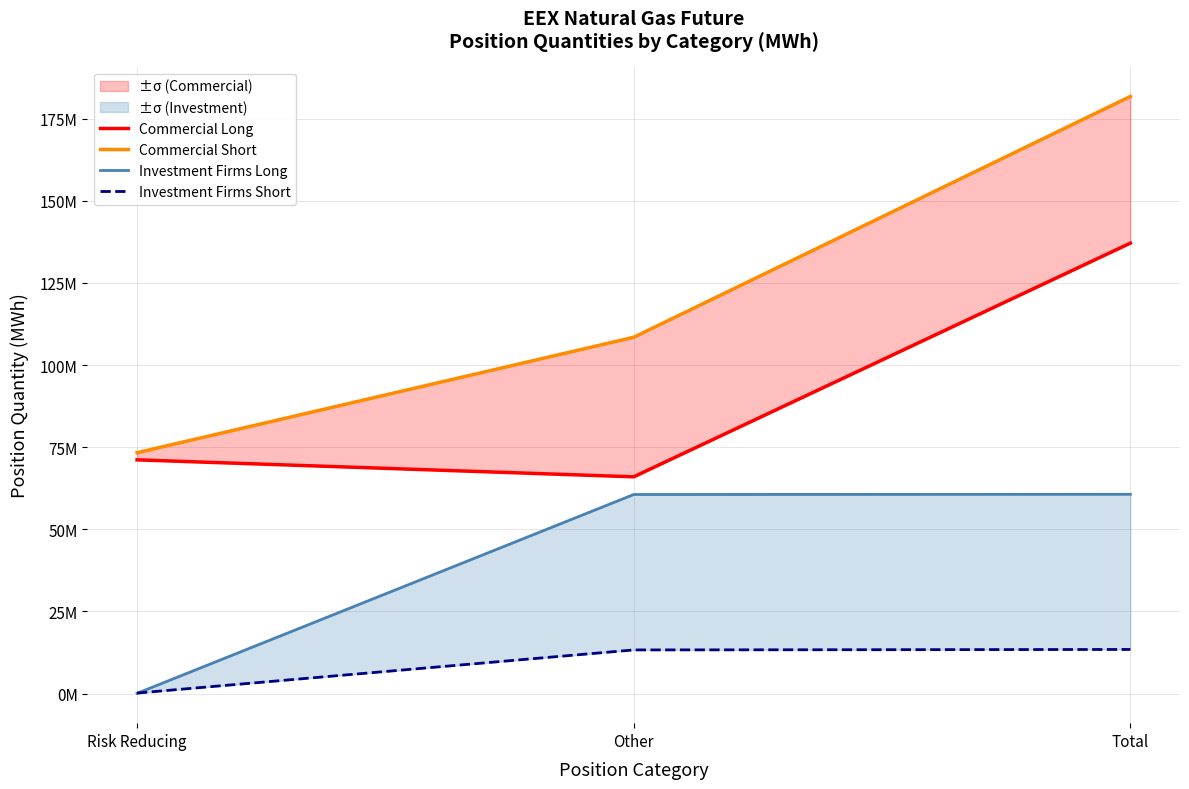

The value of Investment Firms Long at Total is 12341791. True or false?

False